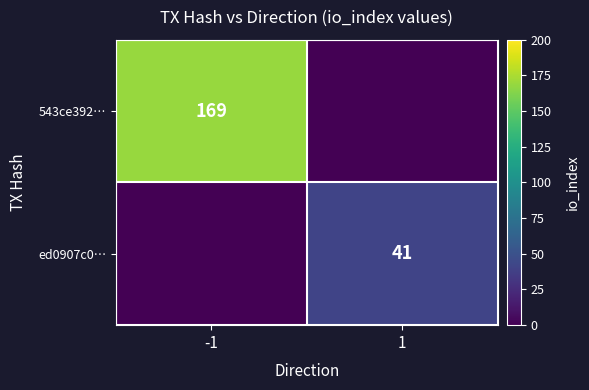

At how many categories does at least one series exceed 140?

1